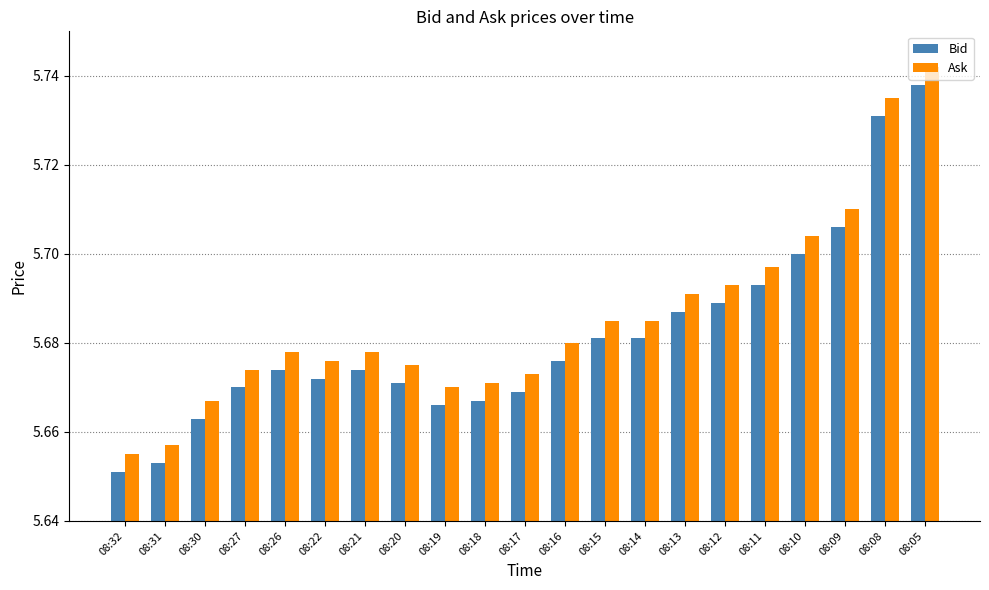

Rank the series at 08:08 from highest to lowest value.

Ask, Bid